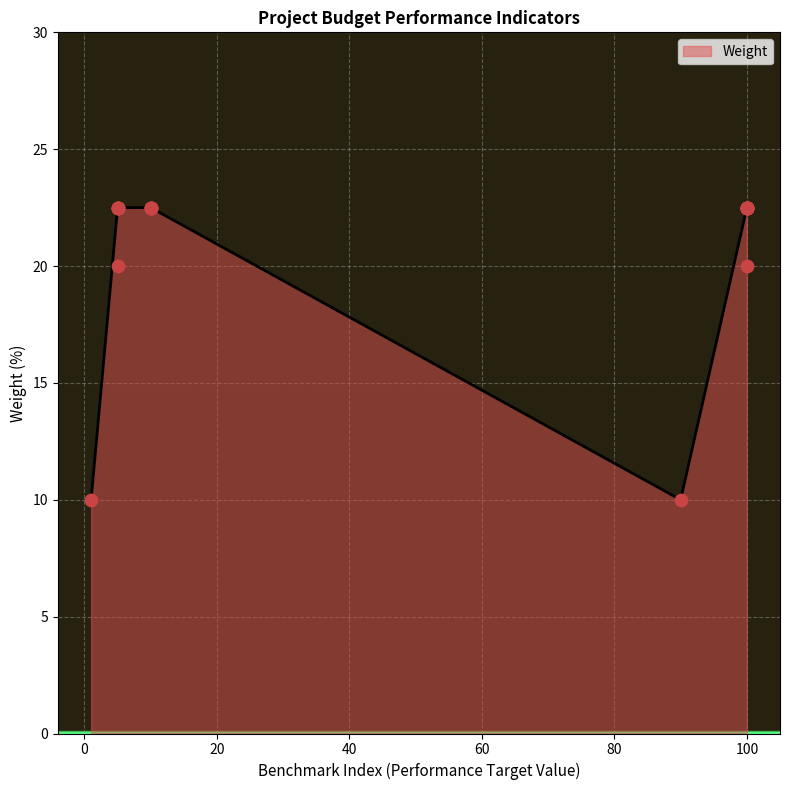

Between 5 and 5, which is larger?

5